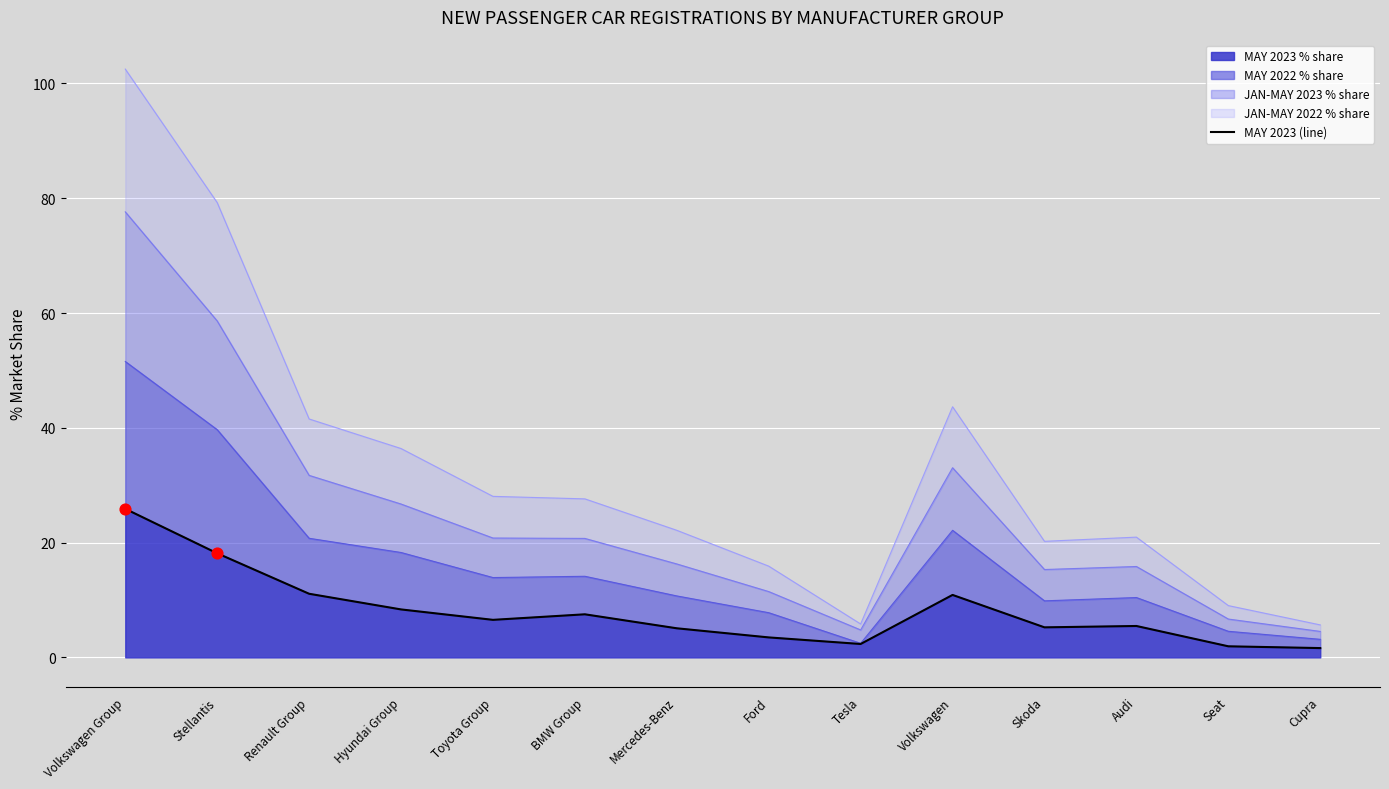

What is the change in value from Toyota Group to Ford?

-3.1